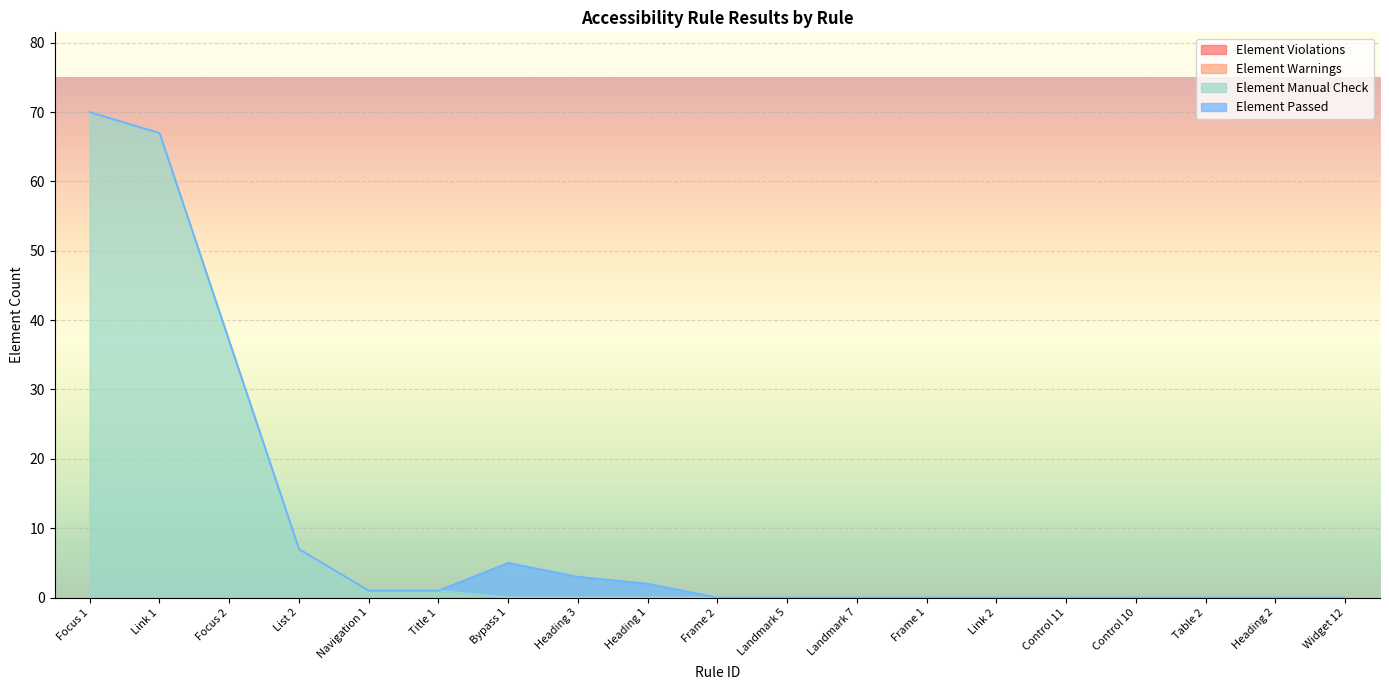

What is the maximum value shown in the chart?

70